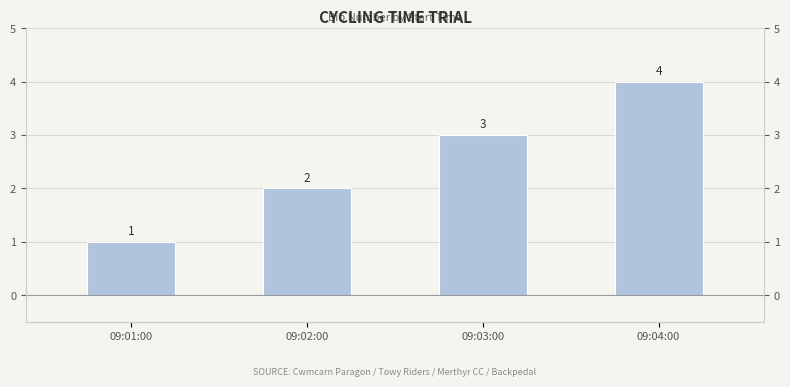

What is the average value?

2